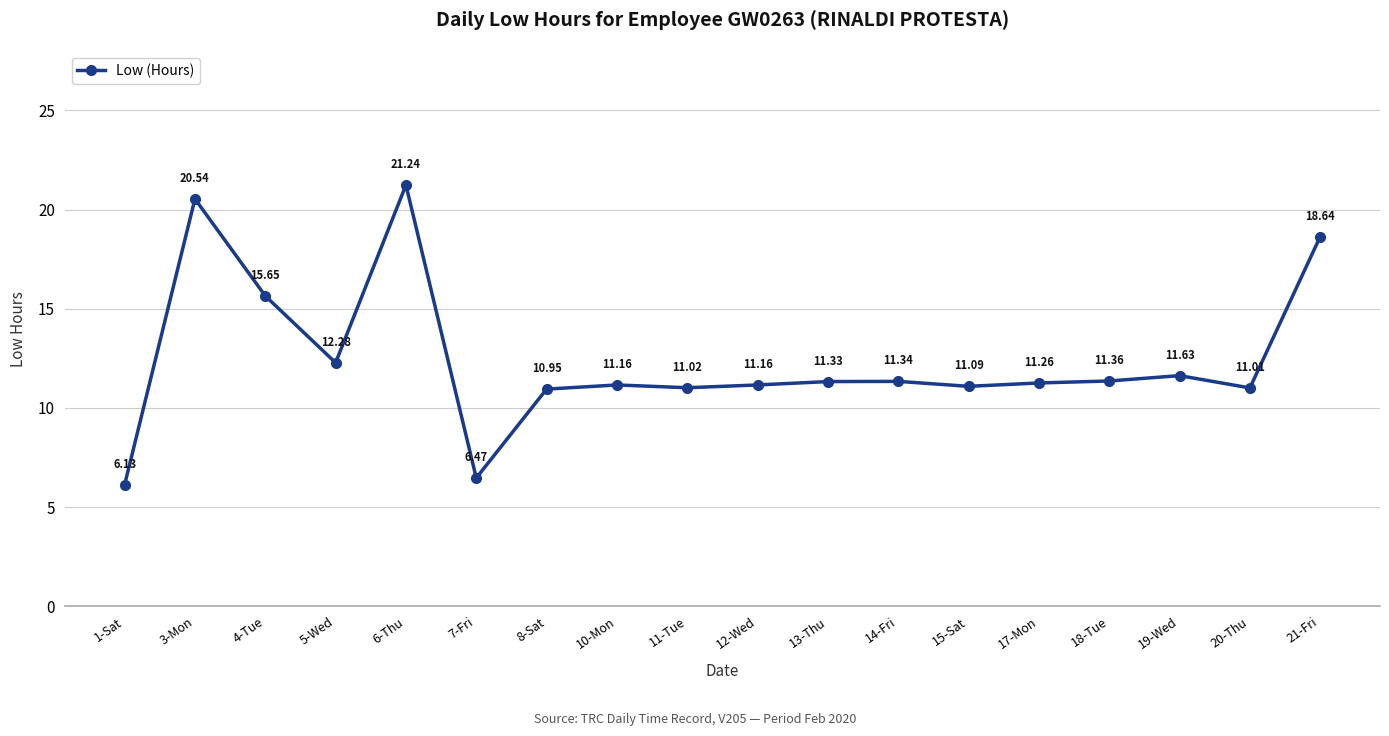

What is the smallest value displayed?

6.1